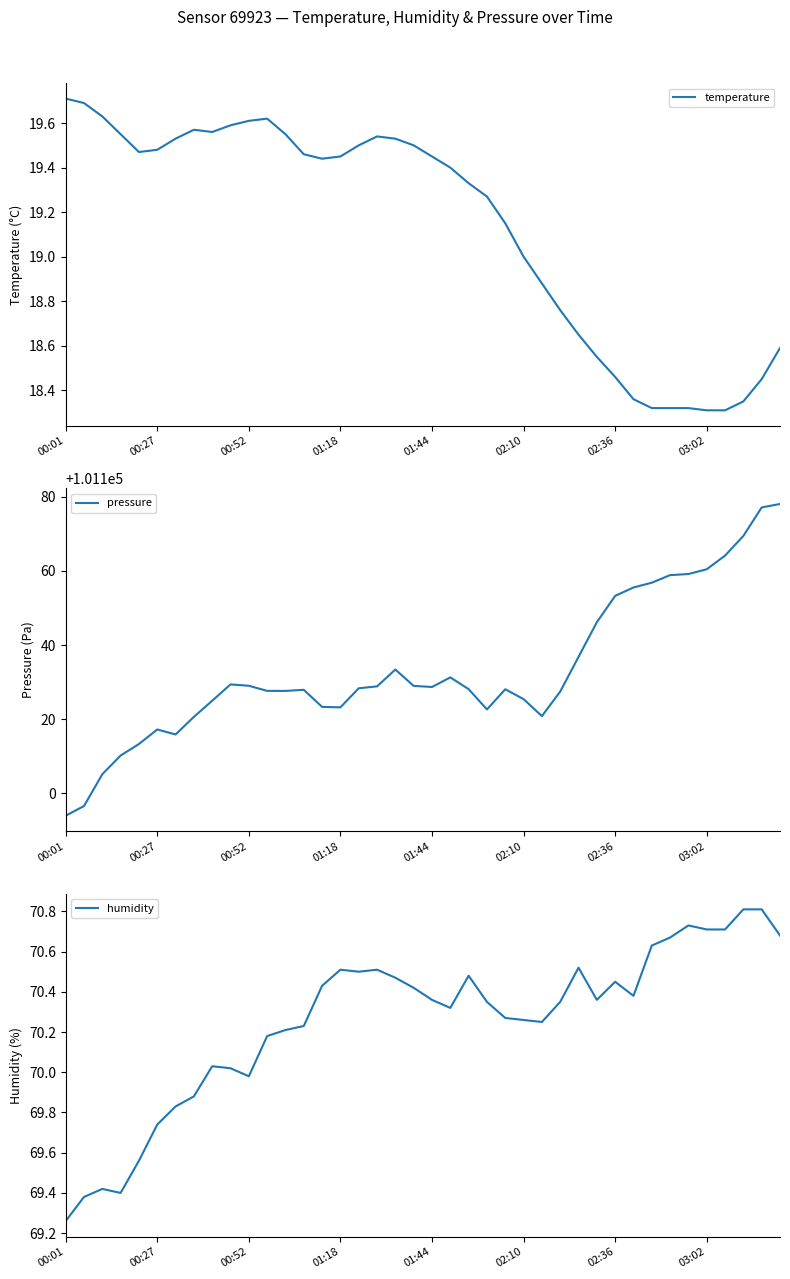

Count the number of data series in this chart.

3